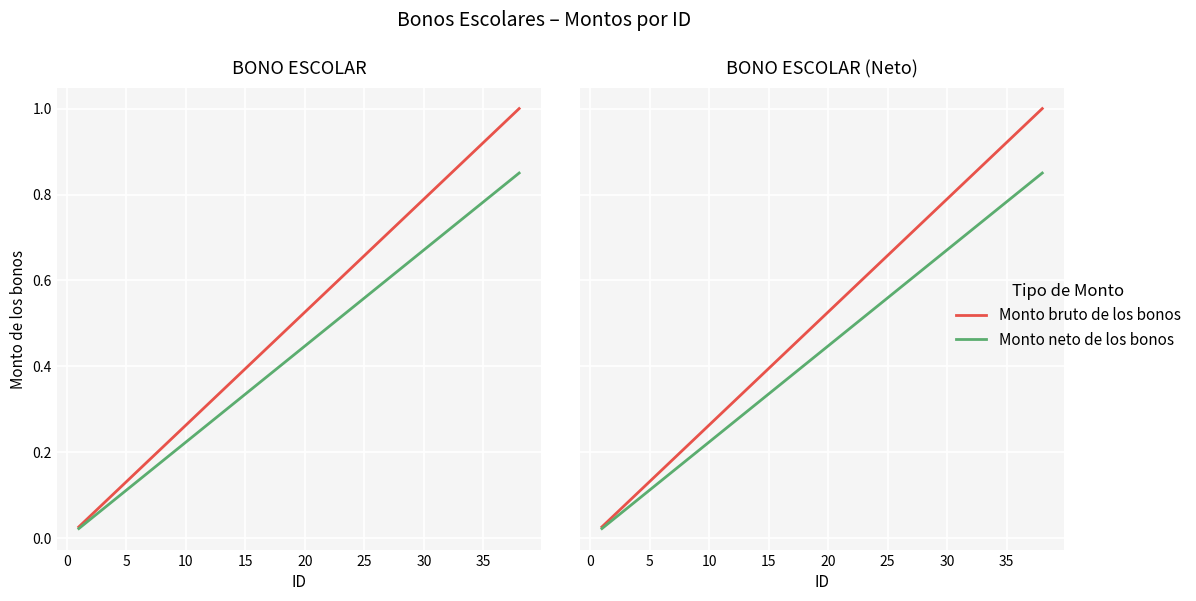

Which series has the widest spread of values?

Monto bruto de los bonos